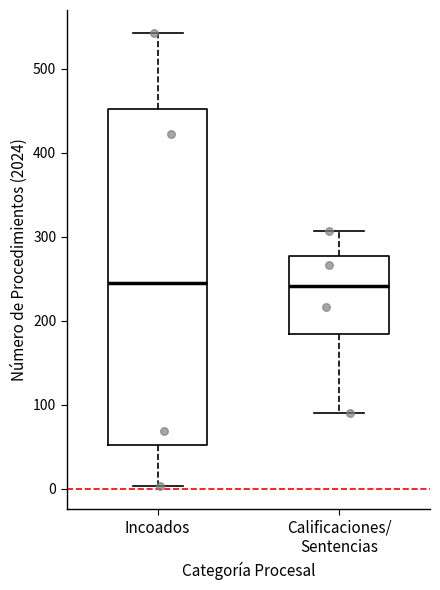

Reading left to right, transcribe this box plot: for each box, give where its median line is, the range the box spans, and where its two whiskers end, as read against the y-axis. The values are not printed on the chart, so give them approximately, as read against the axis.

Incoados: median 250, box 50 to 450, whiskers 0 to 540
Calificaciones/ Sentencias: median 240, box 180 to 280, whiskers 90 to 310